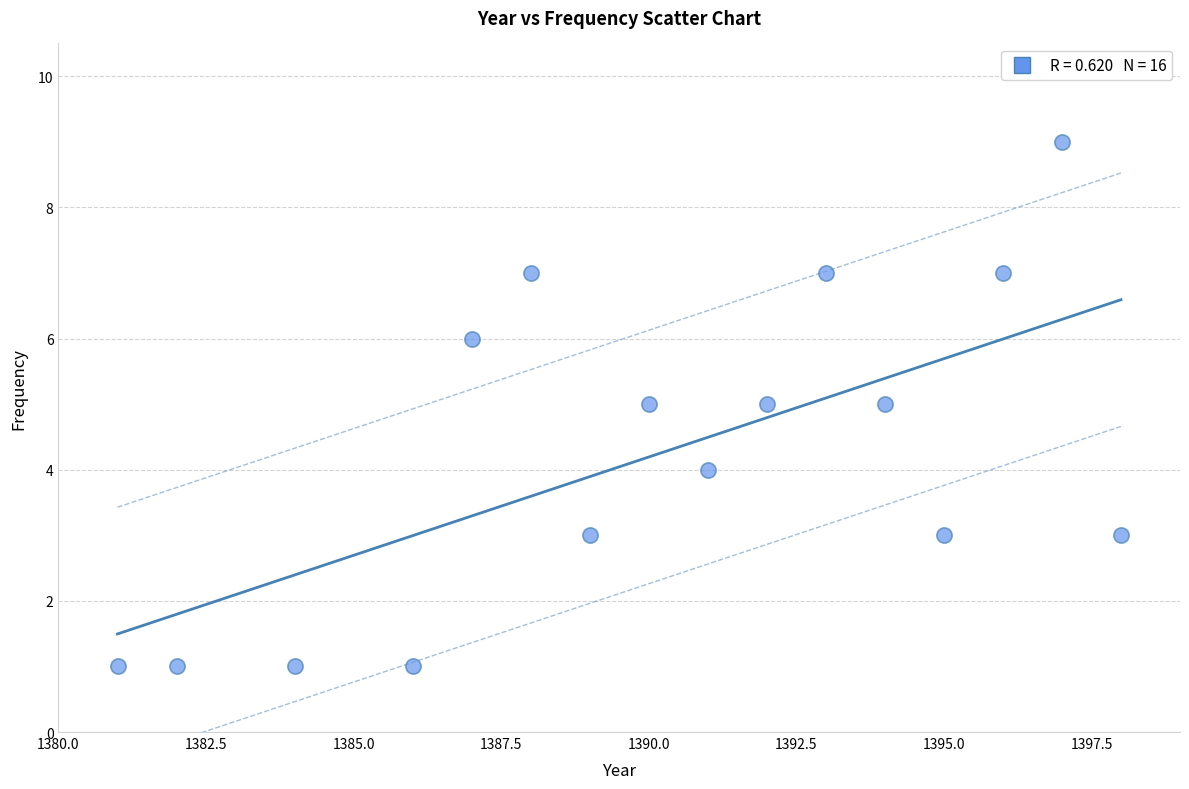

What is the range of X values (max minus min)?

17